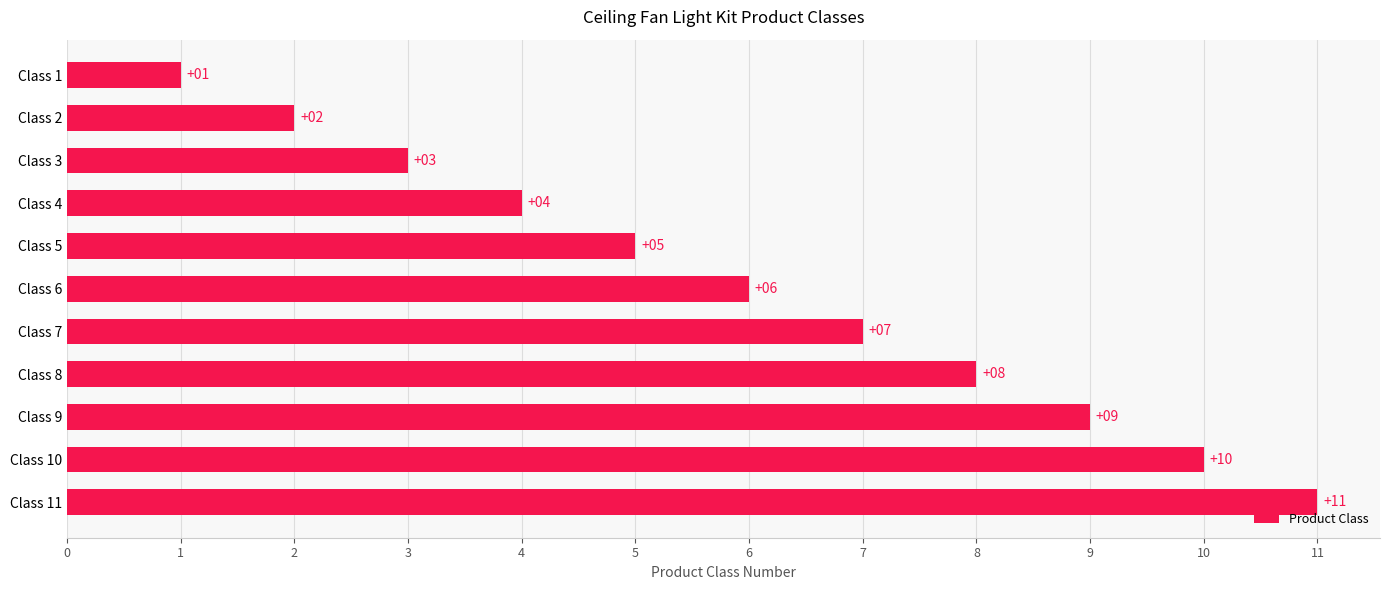

Count the number of categories in the chart.

11